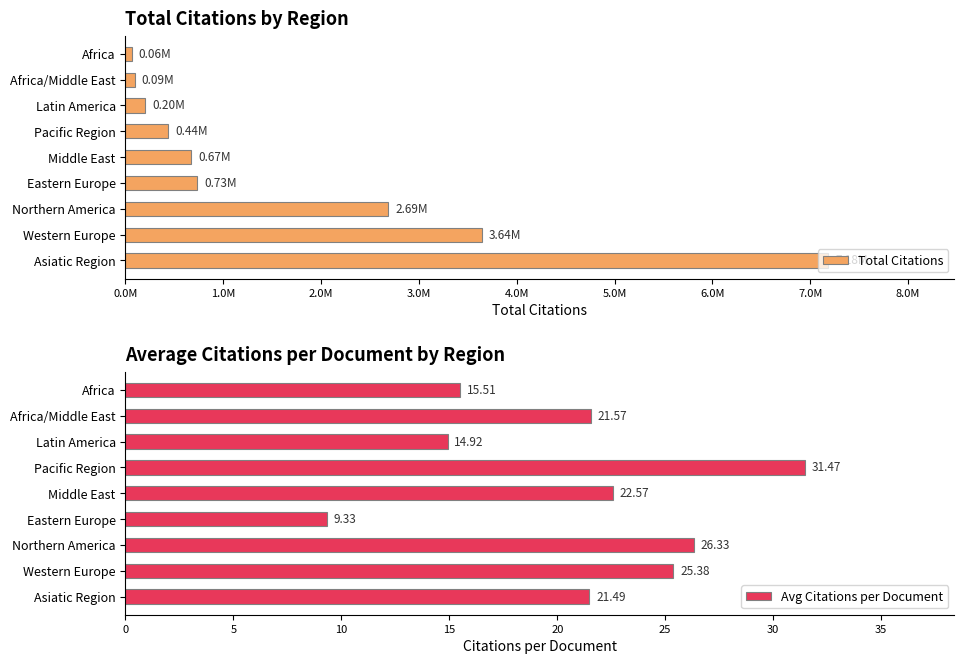

What is the difference between the maximum and minimum values in the Avg Citations per Document series?

22.1